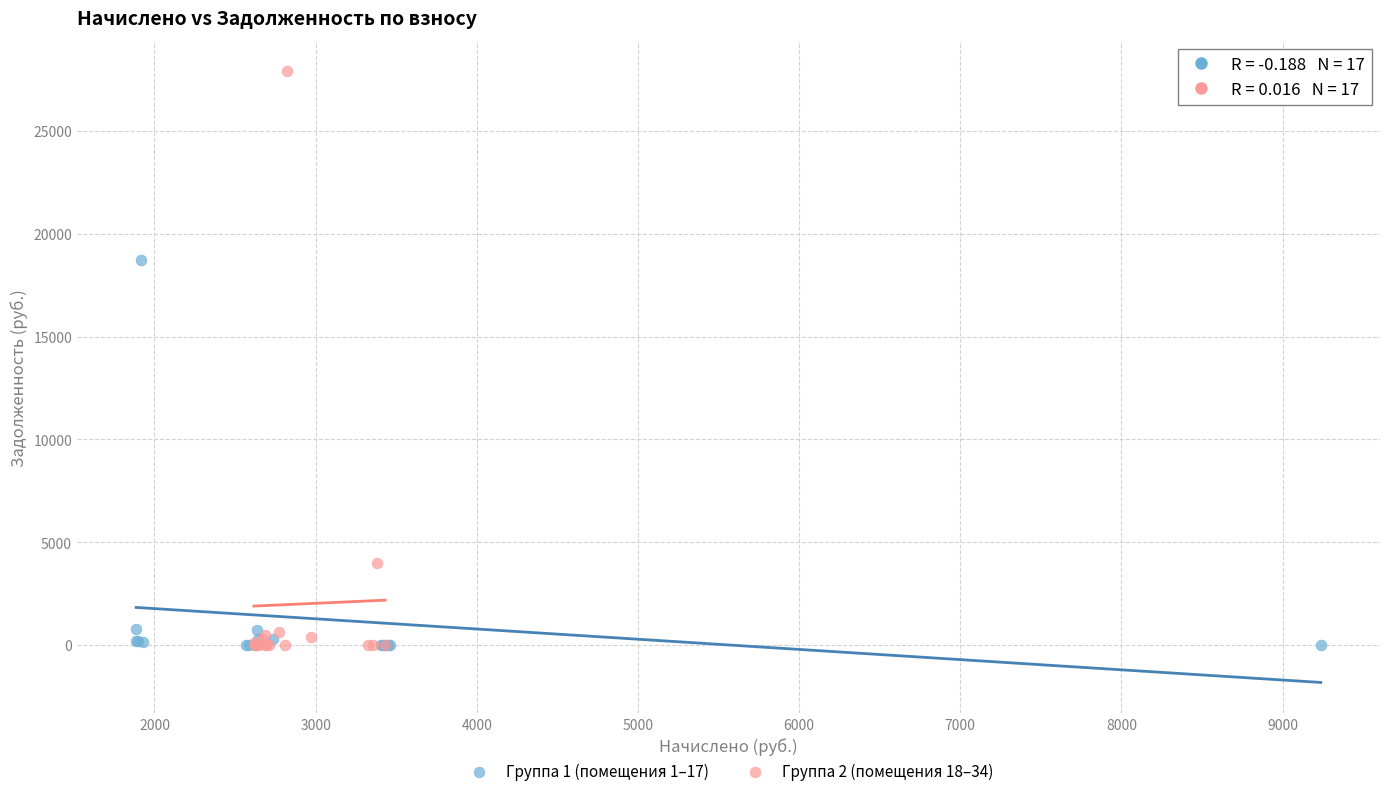

Which series reaches the maximum Y coordinate?

Группа 2 (помещения 18–34)